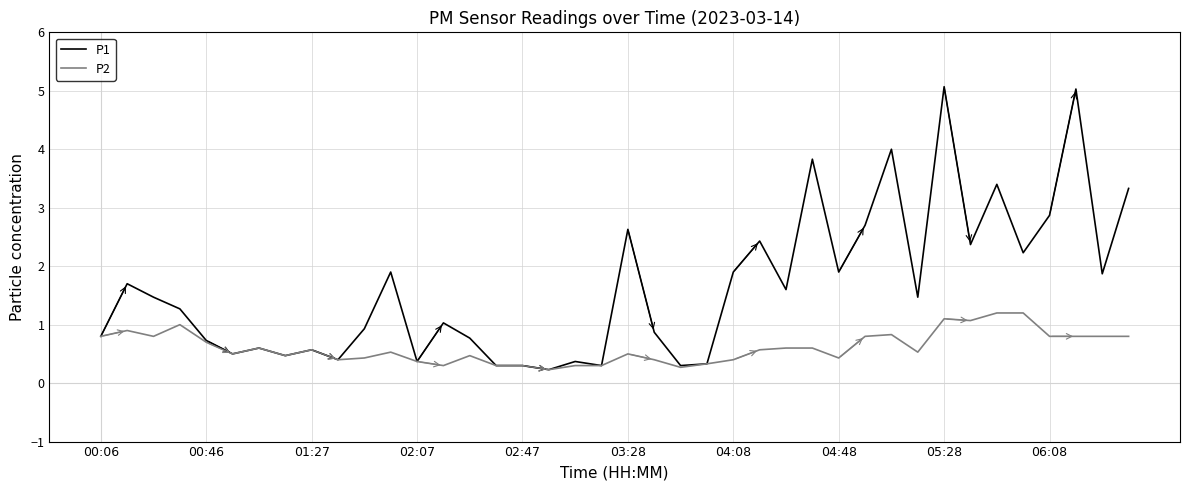

List the series in order of their overall mean, highest first.

P1, P2